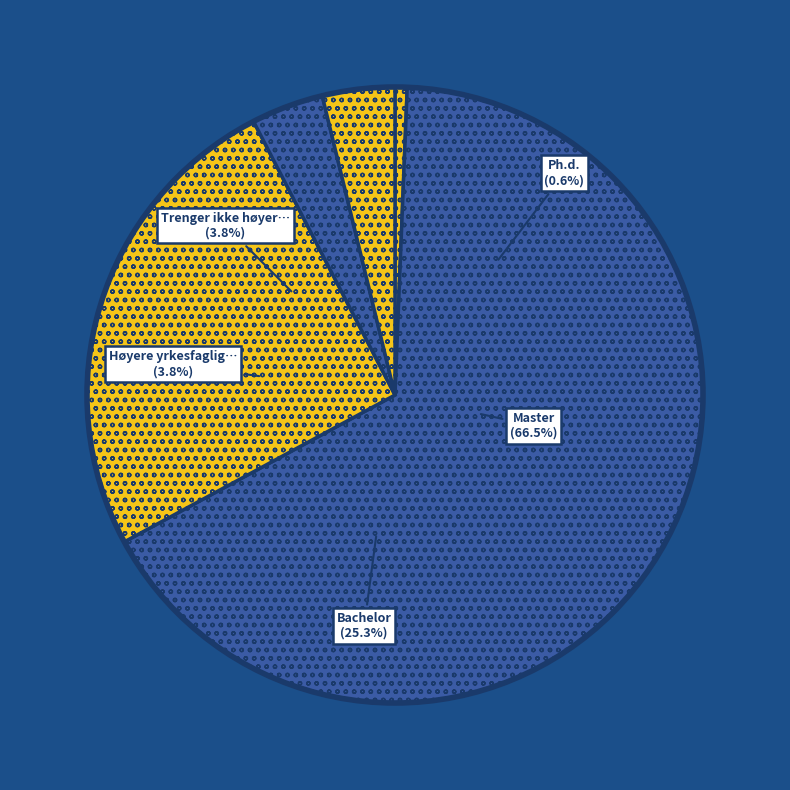

To the nearest percent, what percentage of the pie is Trenger ikke høyere utdanning?

4%